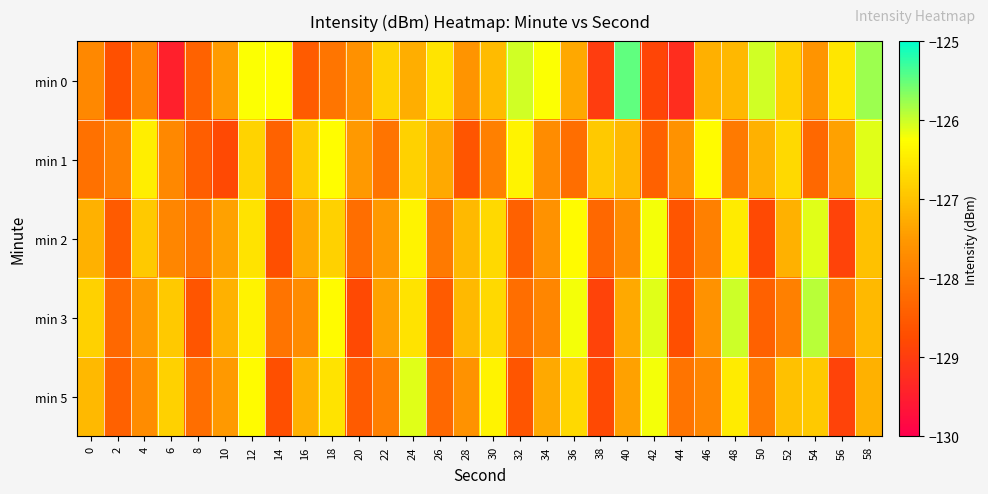

Which label corresponds to the largest value in the chart?

40